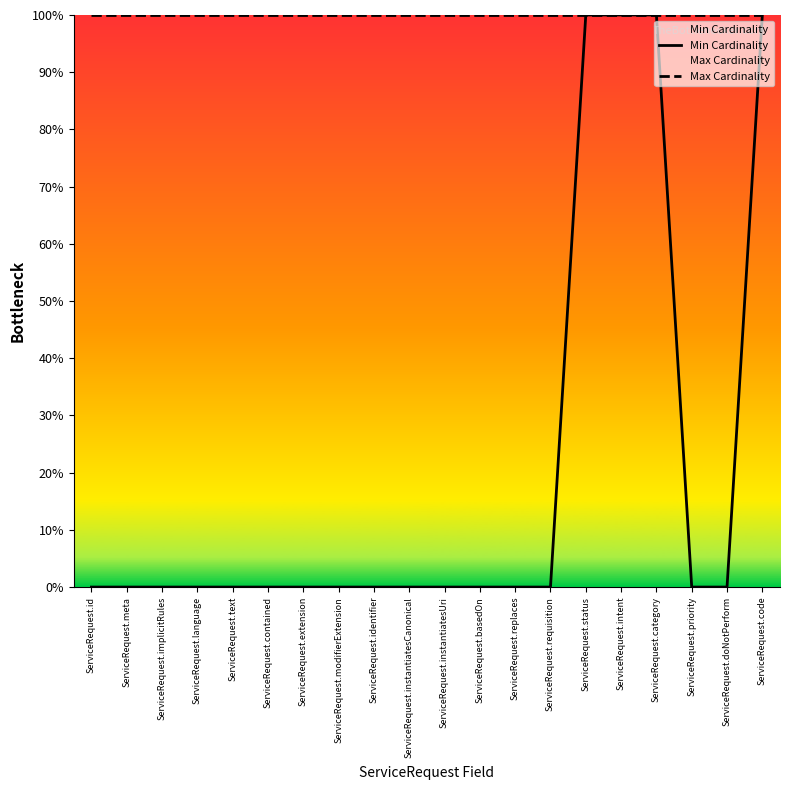

Which series has the largest total across all categories?

Max Cardinality